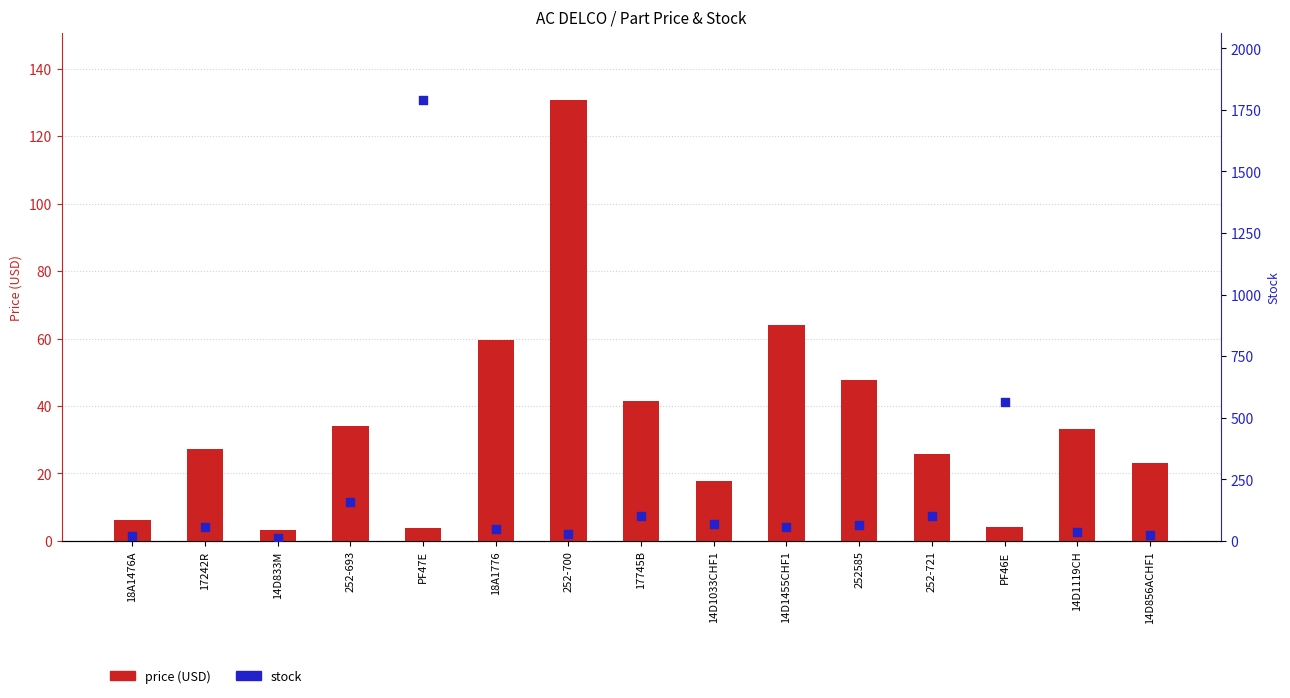

At how many categories does at least one series exceed 1524?

1